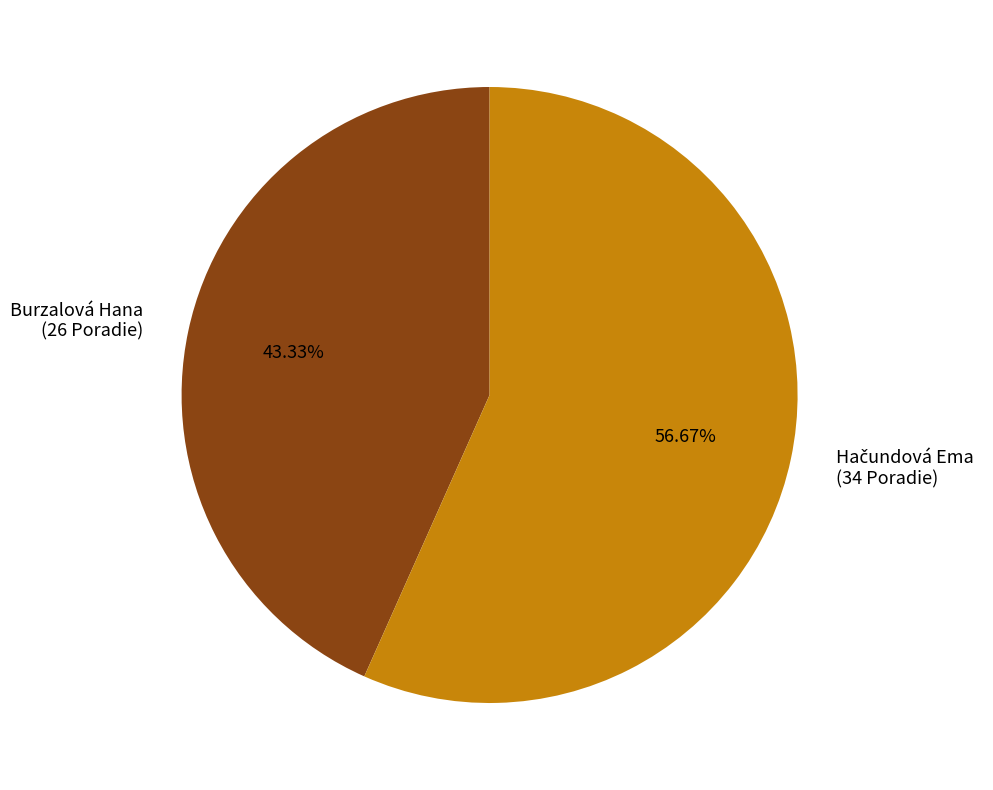

How many slices are in this pie chart?

2